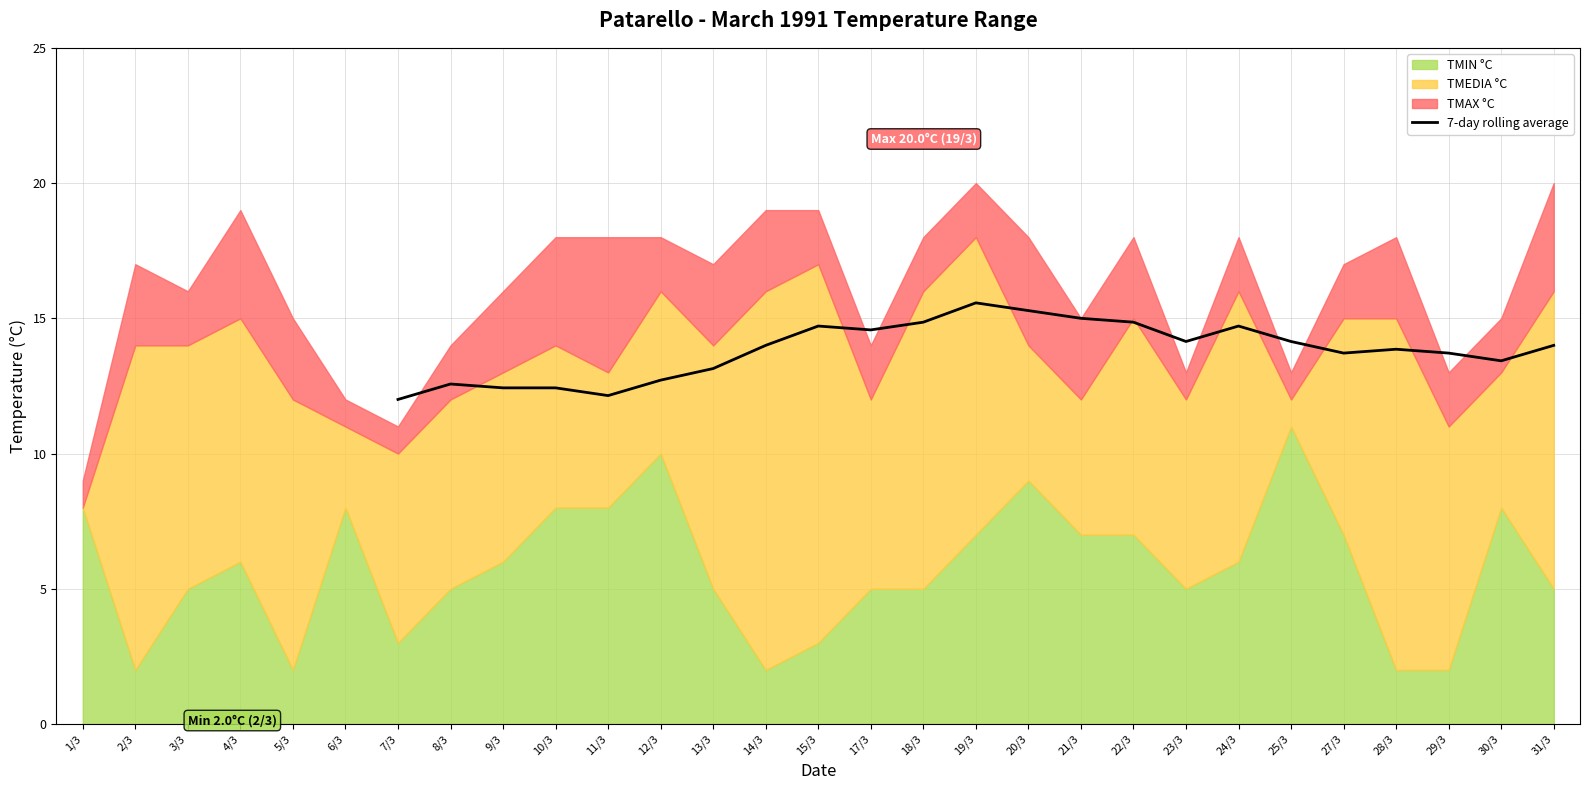

What is the label of the 24th point from the left?

25/3